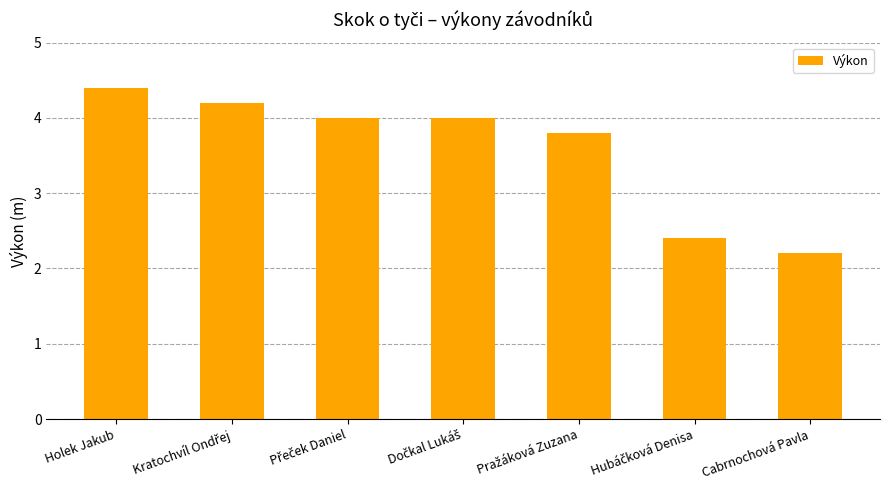

Reading right to left, what are all the values shown in this chart?

2.2	2.4	3.8	4.0	4.0	4.2	4.4